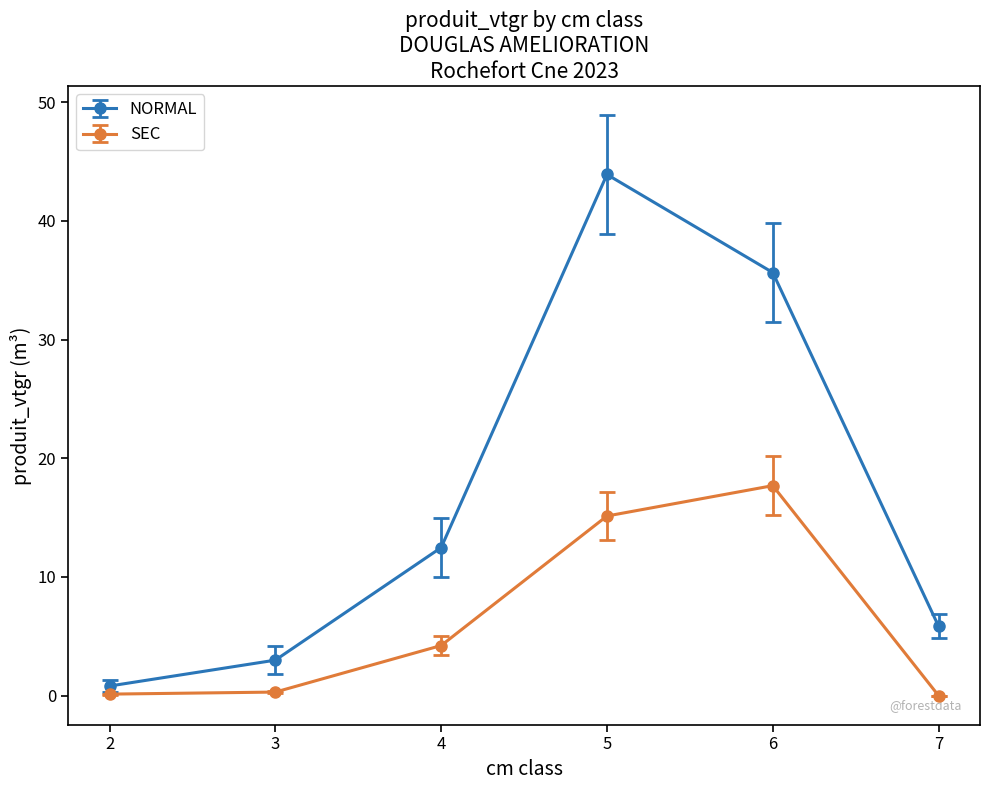

What are all the series names shown in the legend?

NORMAL, SEC